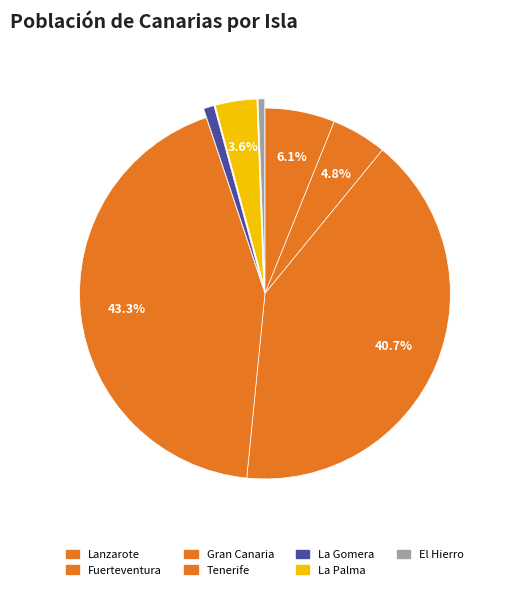

How many slices are in this pie chart?

7